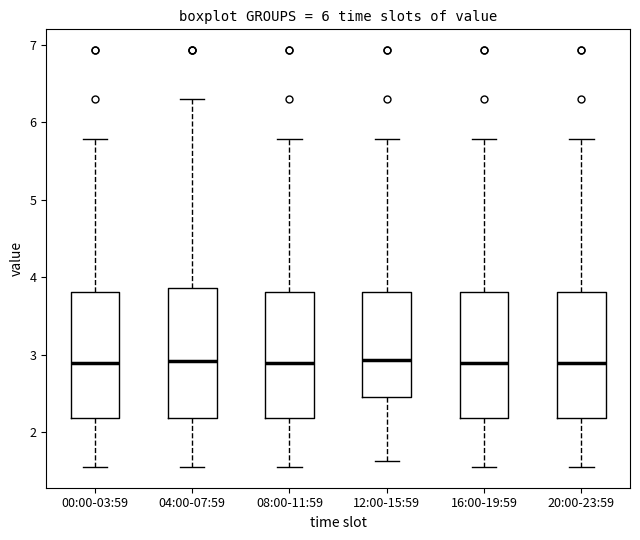

Reading left to right, transcribe this box plot: for each box, give where its median line is, the range the box spans, and where its two whiskers end, as read against the y-axis. The values are not printed on the chart, so give them approximately, as read against the axis.

00:00-03:59: median 2.9, box 2.2 to 3.8, whiskers 1.6 to 5.8
04:00-07:59: median 2.9, box 2.2 to 3.9, whiskers 1.6 to 6.3
08:00-11:59: median 2.9, box 2.2 to 3.8, whiskers 1.6 to 5.8
12:00-15:59: median 2.9, box 2.5 to 3.8, whiskers 1.6 to 5.8
16:00-19:59: median 2.9, box 2.2 to 3.8, whiskers 1.6 to 5.8
20:00-23:59: median 2.9, box 2.2 to 3.8, whiskers 1.6 to 5.8